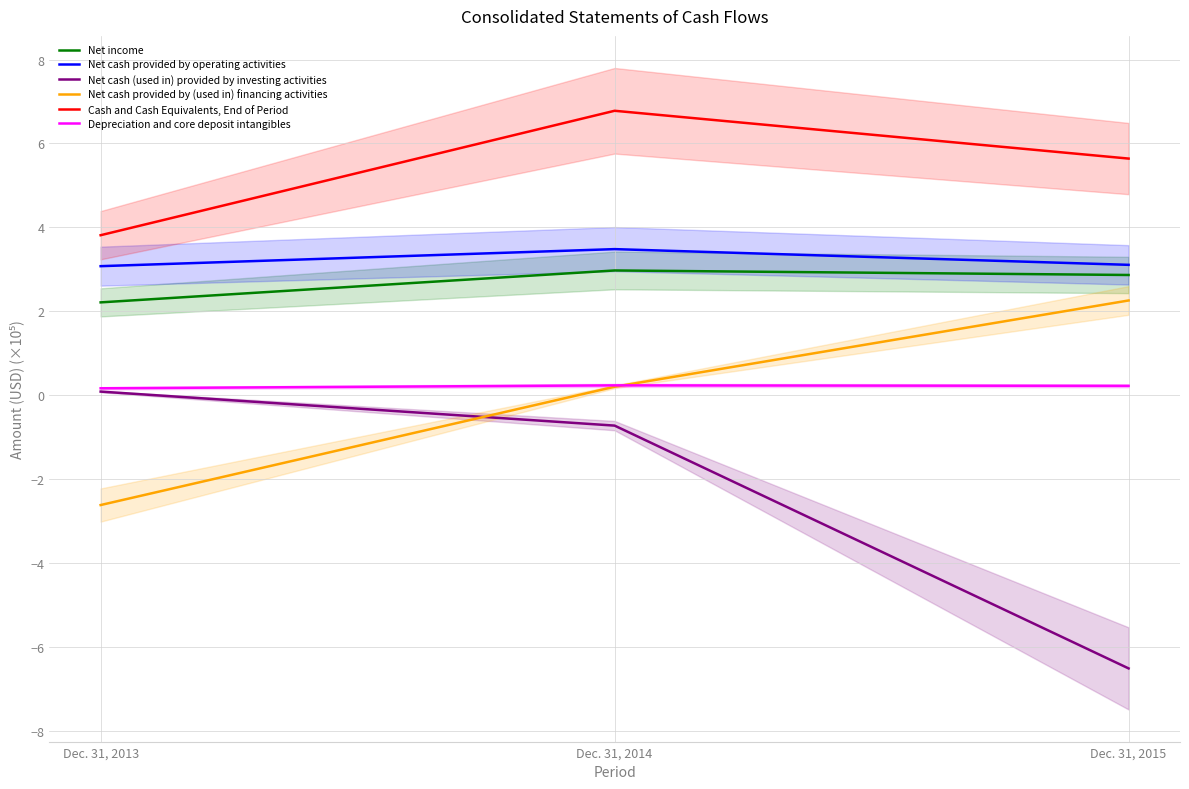

What is the total value across all series at Dec. 31, 2013?

6.7